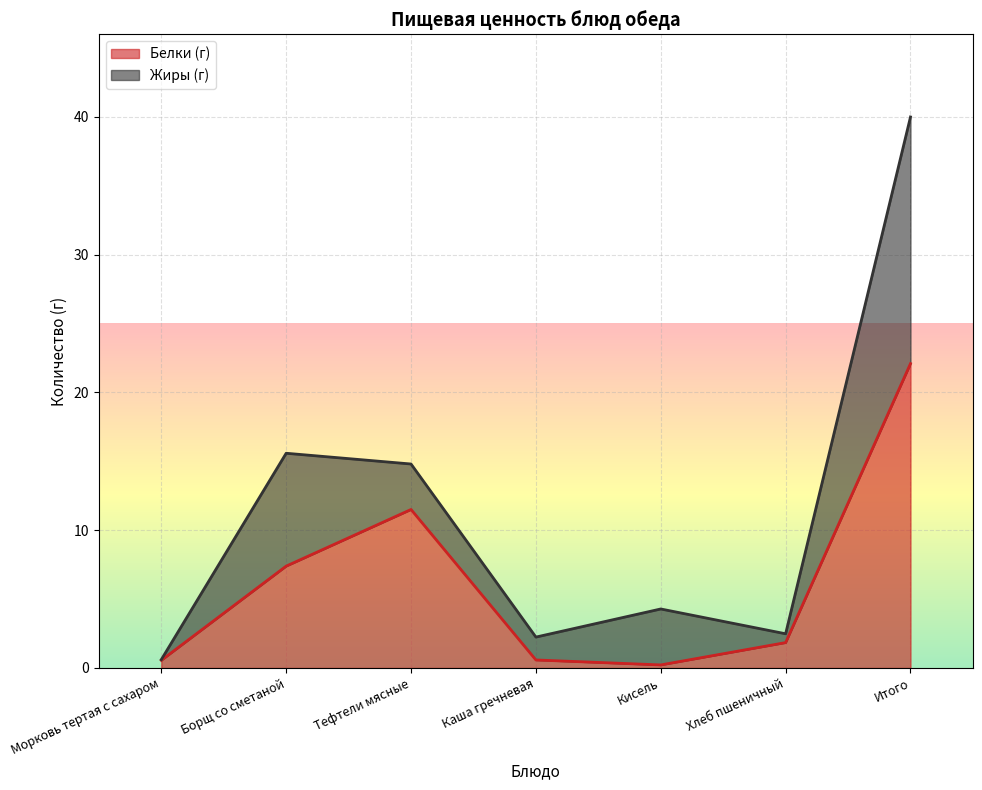

Count the number of categories in the chart.

7